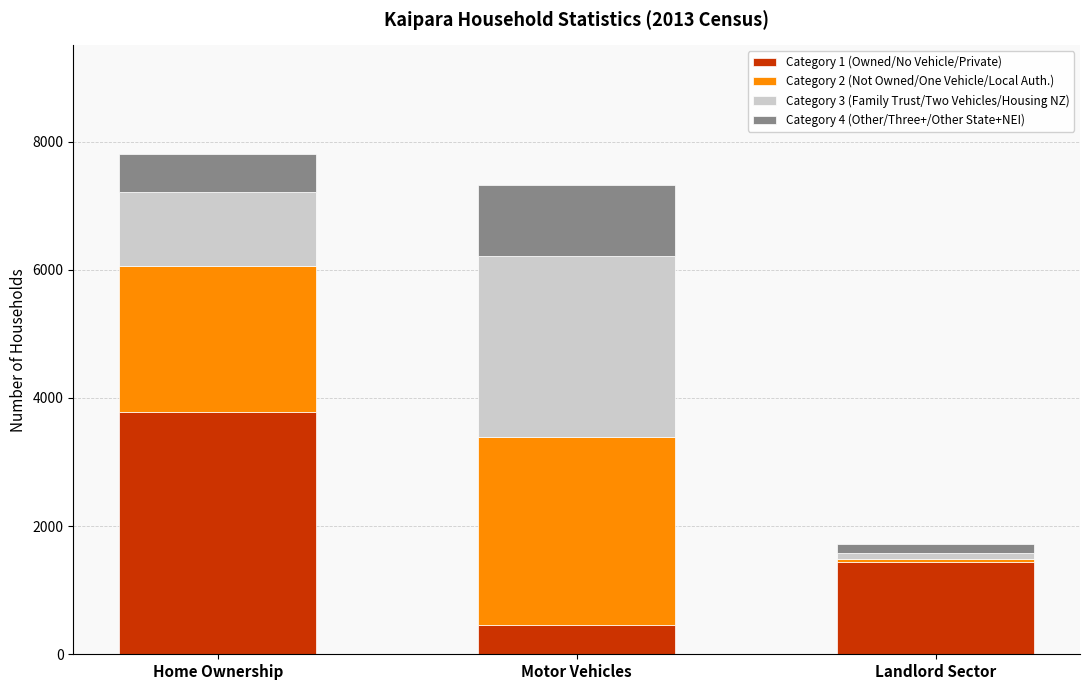

At which label does Category 1 (Owned/No Vehicle/Private) reach its minimum?

Motor Vehicles